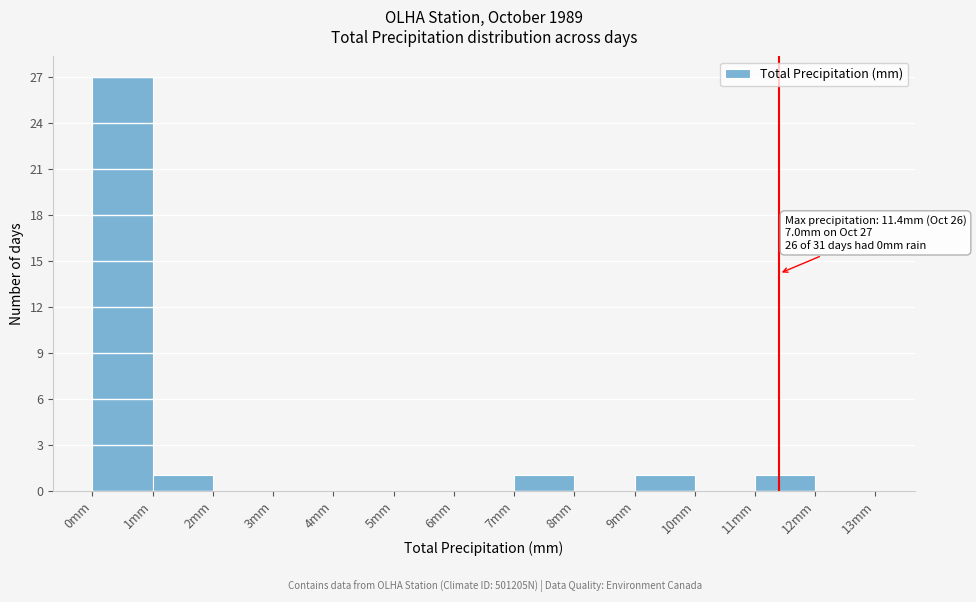

Which range on the x-axis has the tallest bar?

0 to 1